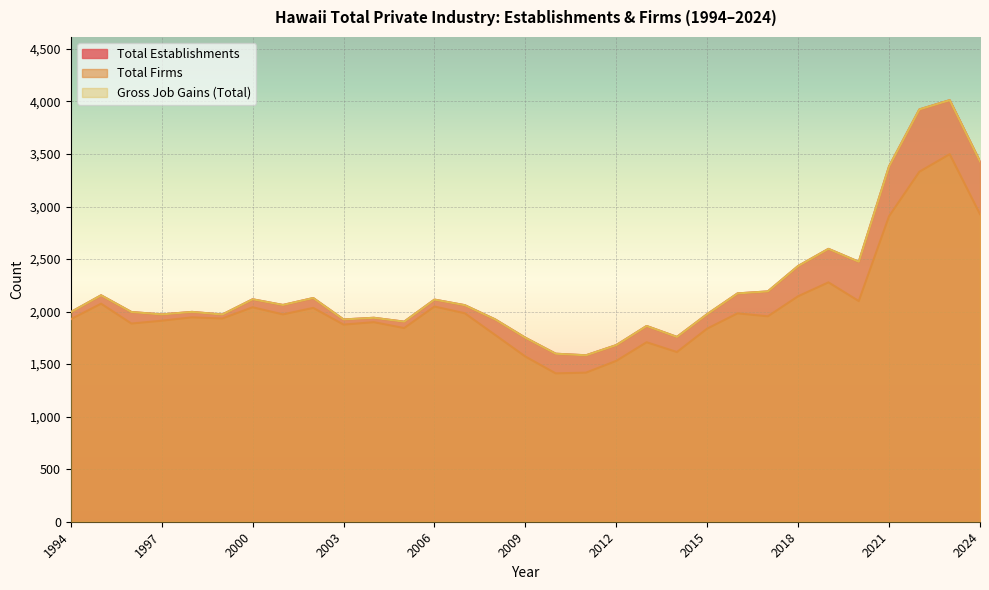

At which label does Total Firms reach its peak?

2023